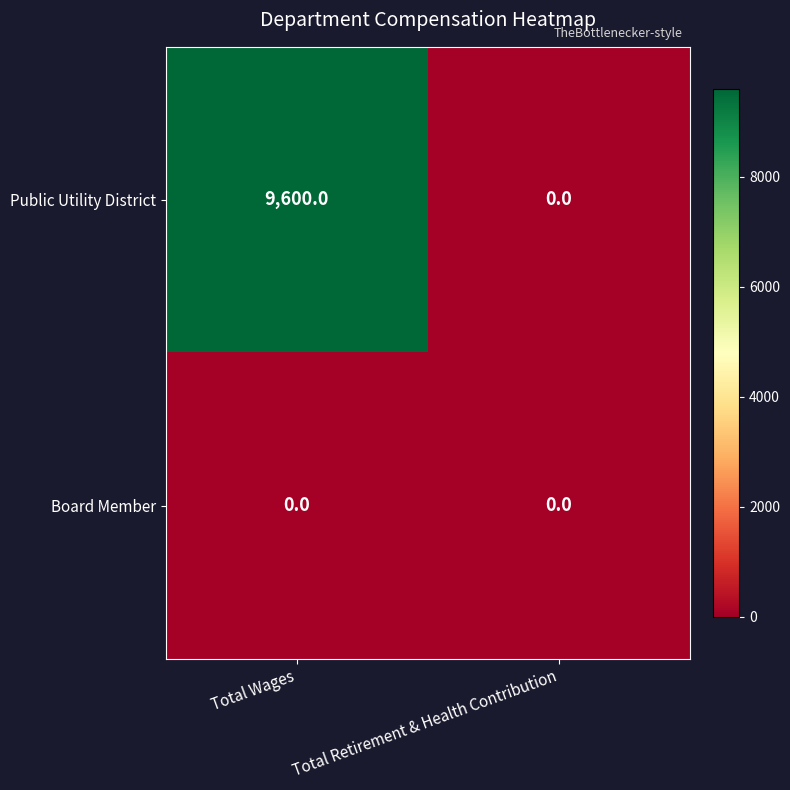

How many distinct data groups are displayed?

2